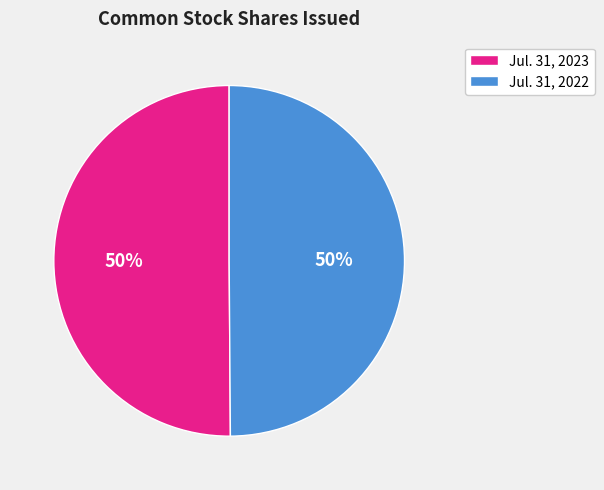

To the nearest percent, what percentage of the pie is Jul. 31, 2023?

50%